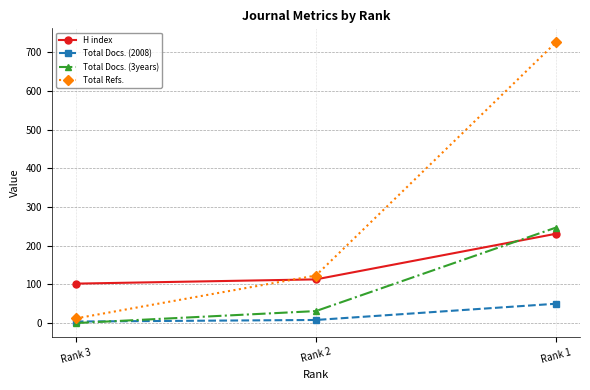

Where is Total Refs. nearest to the value 369?

Rank 2